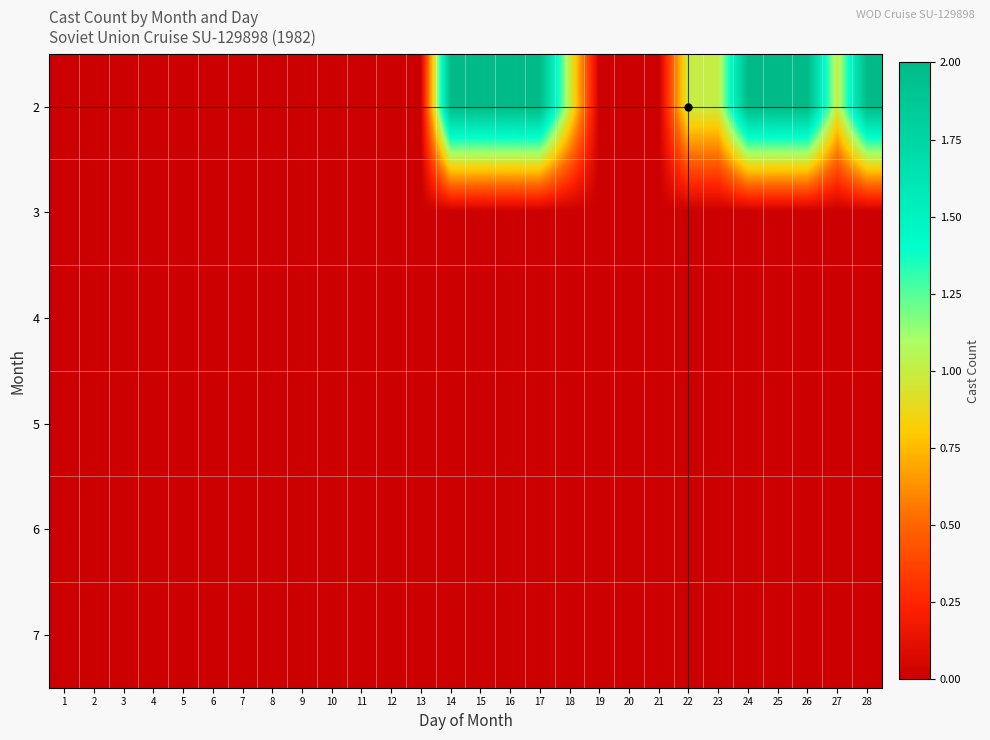

Between 2 and 15, which series saw the biggest shift?

2